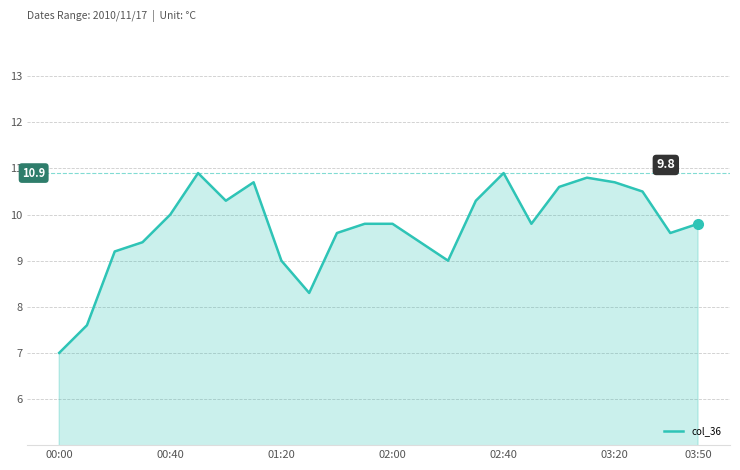

What is the greatest value displayed?

10.9